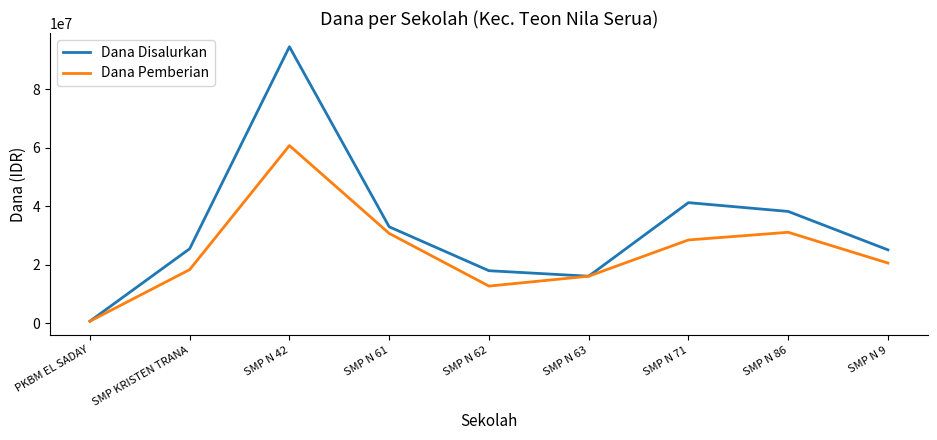

In Dana Disalurkan, how many points are lower than both neighbors (excluding endpoints)?

1